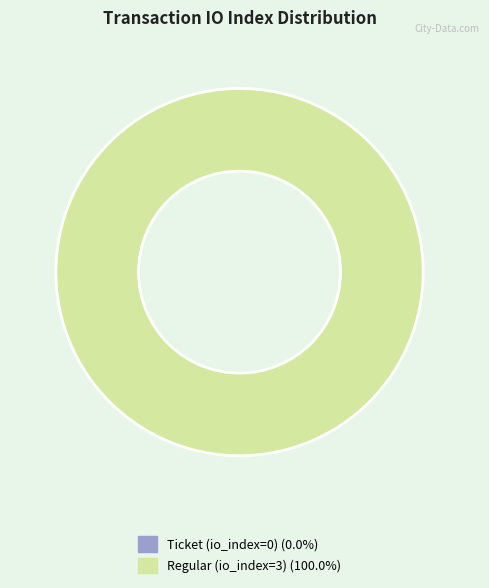

Is it true that Ticket (io_index=0) is 0% of the pie?

True